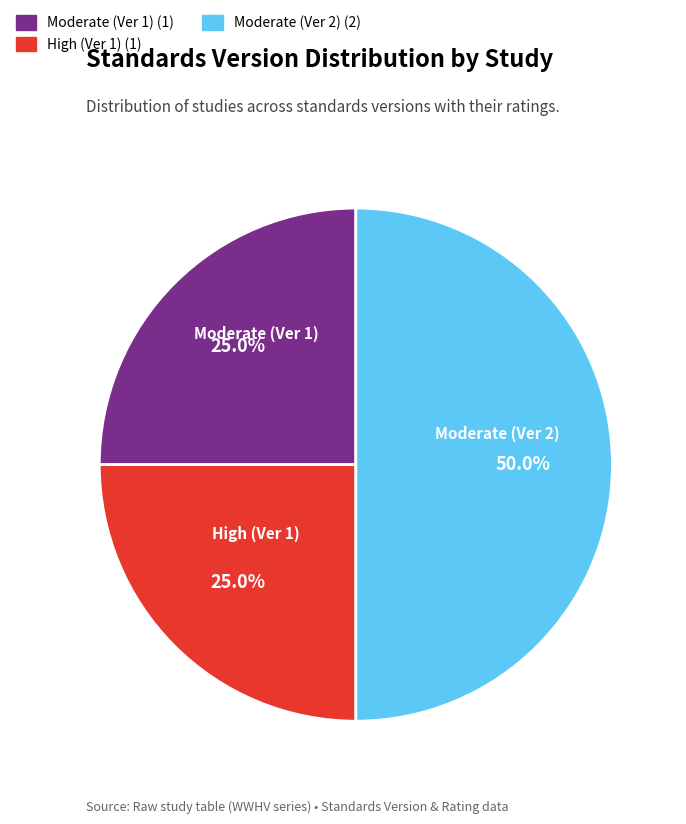

How many segments does this pie chart have?

3